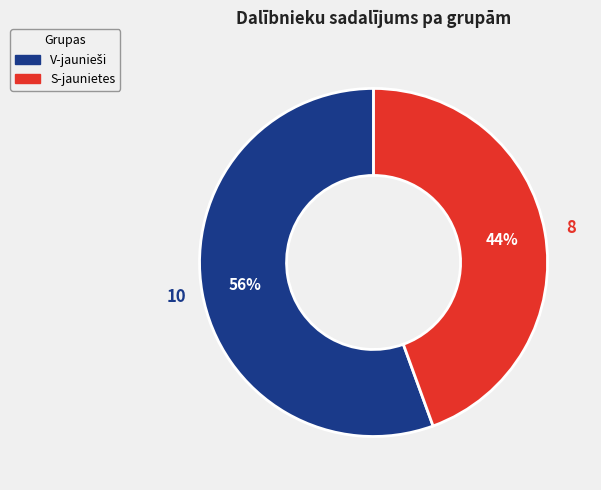

Which category has the smallest portion of the pie?

S-jaunietes